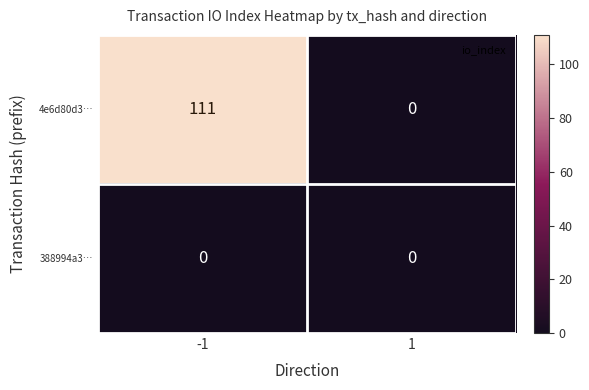

How many distinct data groups are displayed?

2